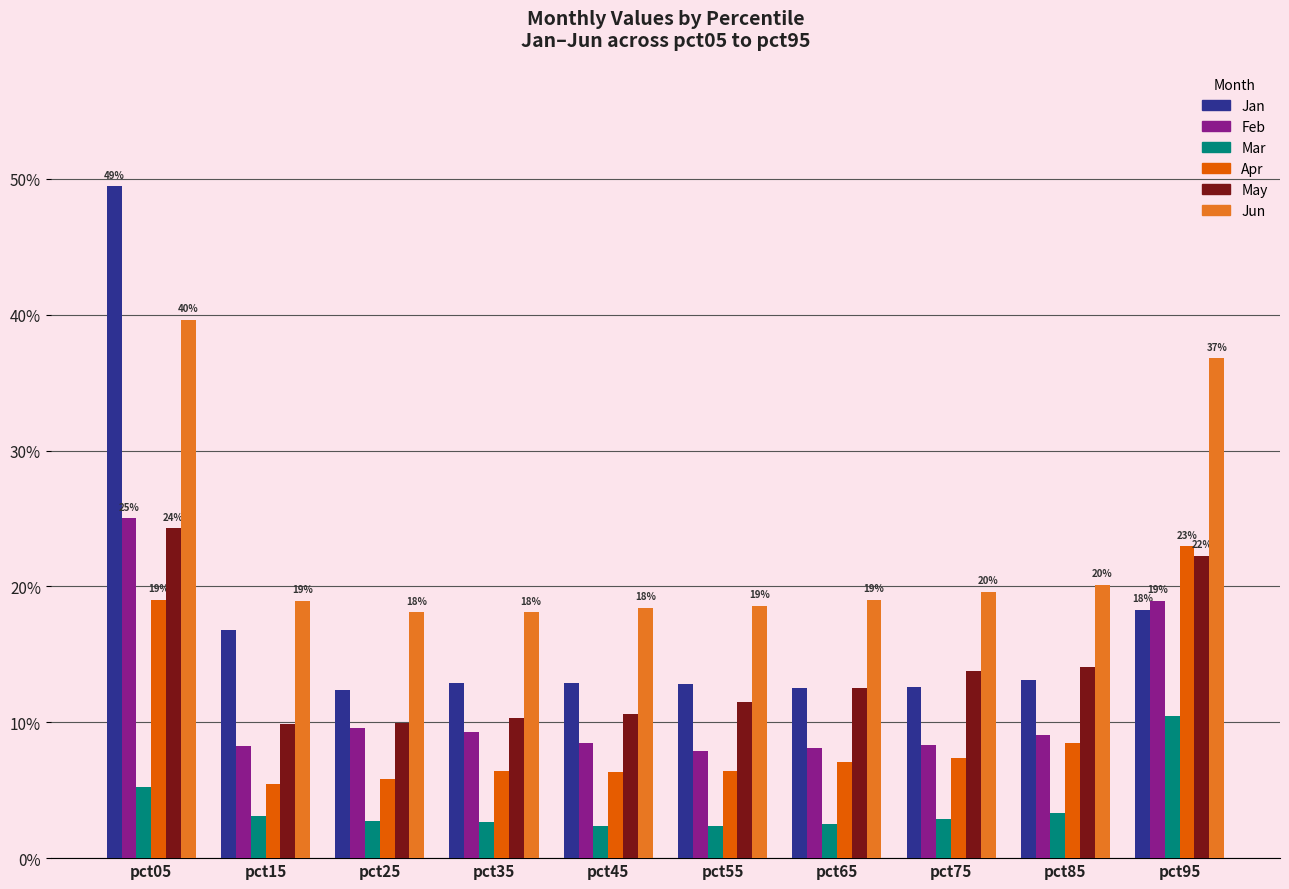

Does the chart contain stacked bars?

No